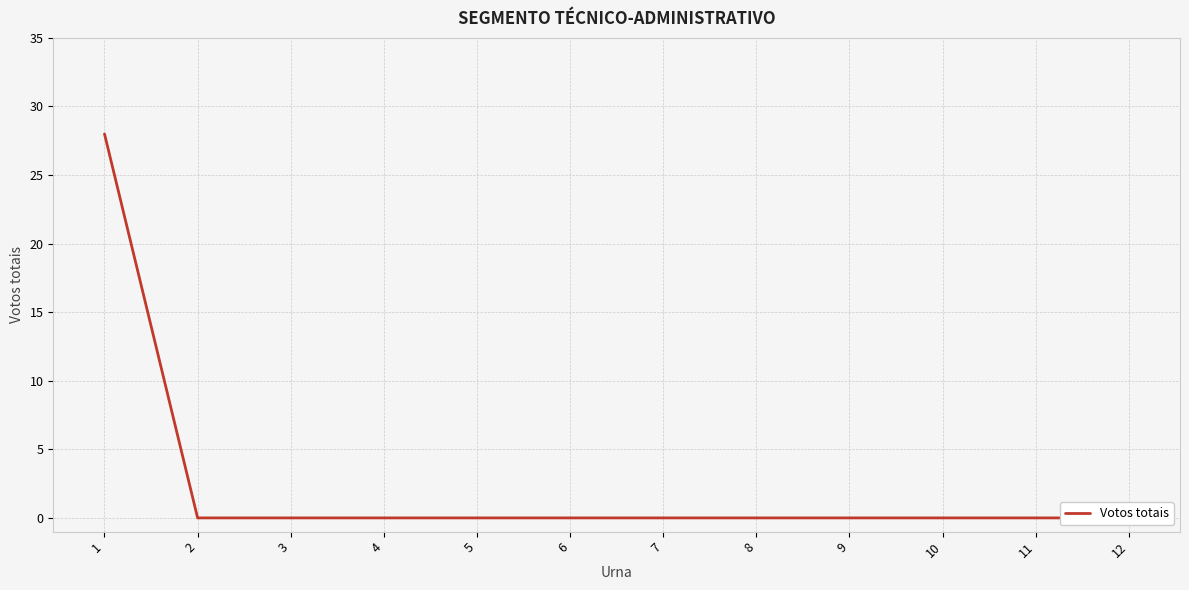

True or false: there are more than 1 points higher than both neighbors.

False